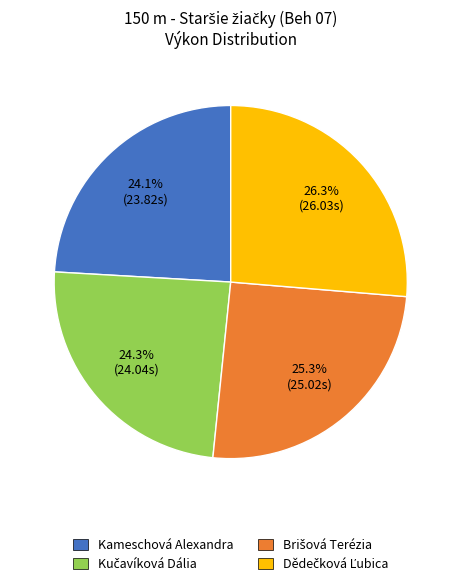

To the nearest percent, what is the difference between the largest and smallest slice percentages?

2%